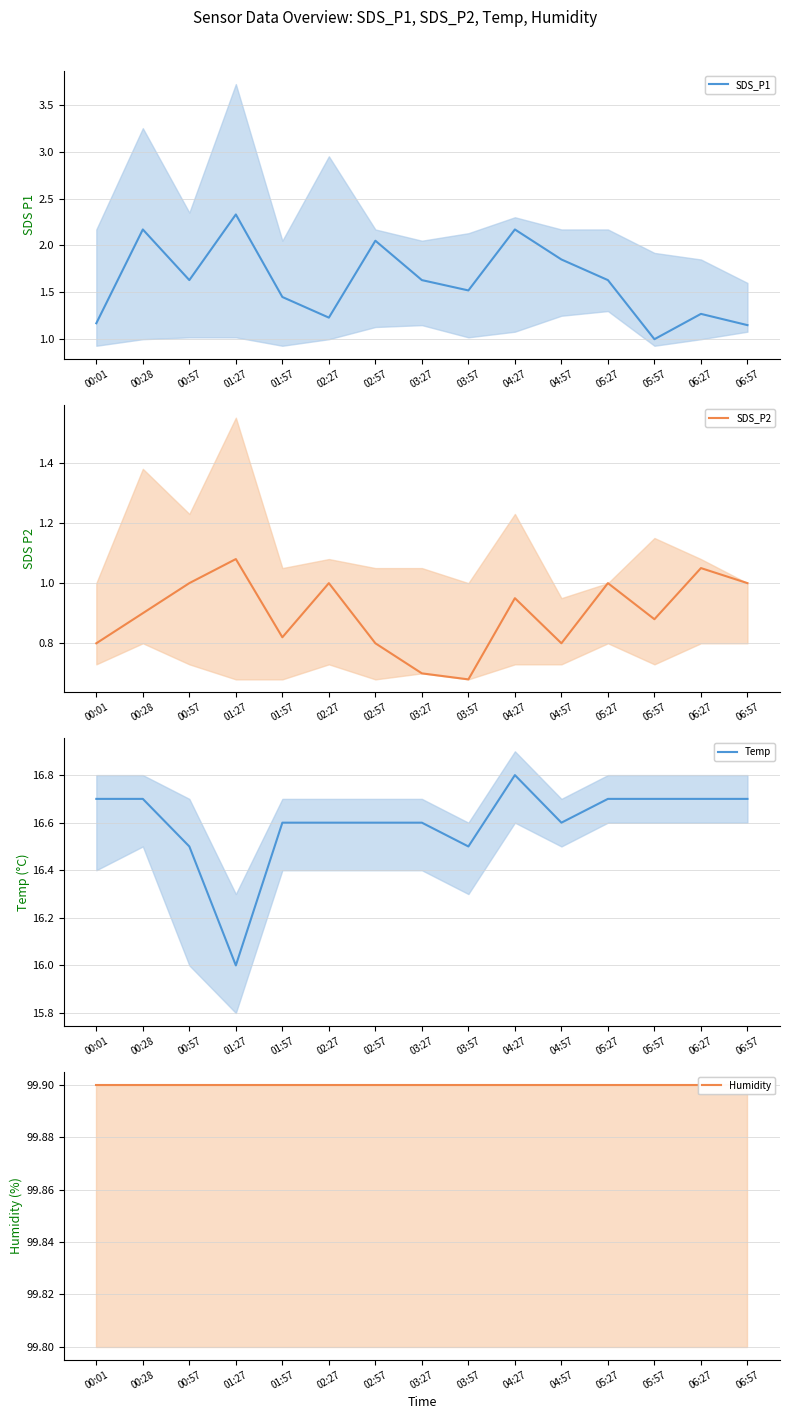

How many Temp values are between 16 and 17?

15